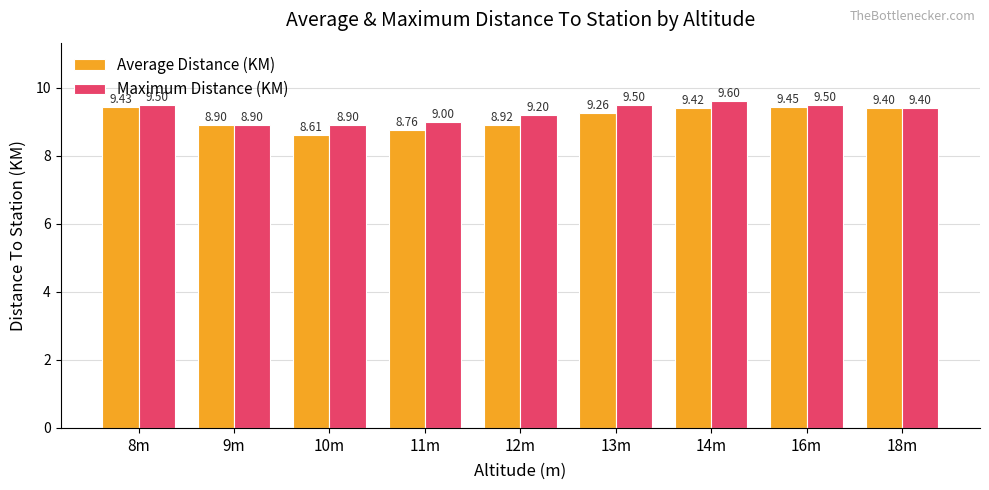

What is the label of the 6th bar from the right?

11m